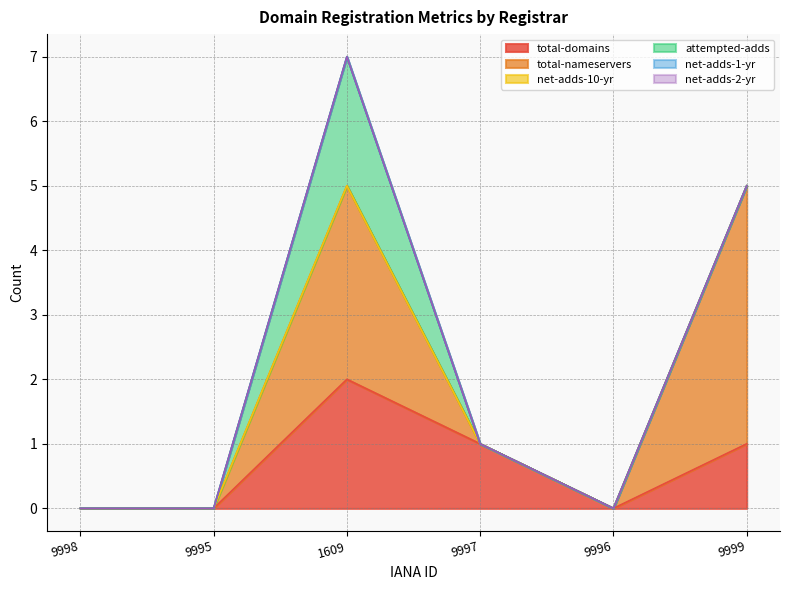

What is the greatest value displayed?

4